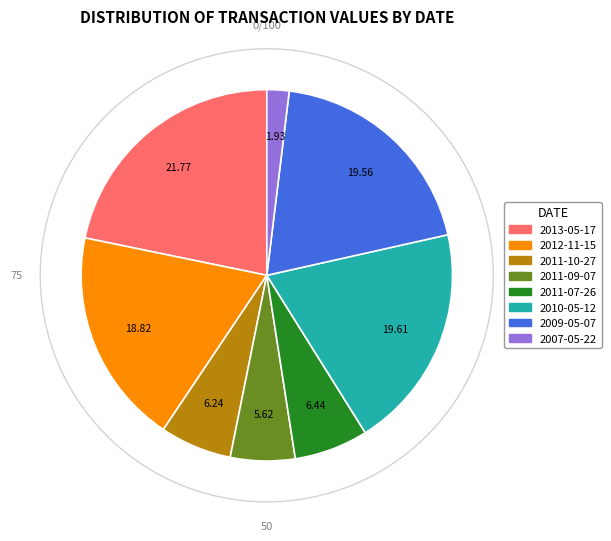

What is the ratio of the value at 2007-05-22 to the value at 2011-07-26?

0.3